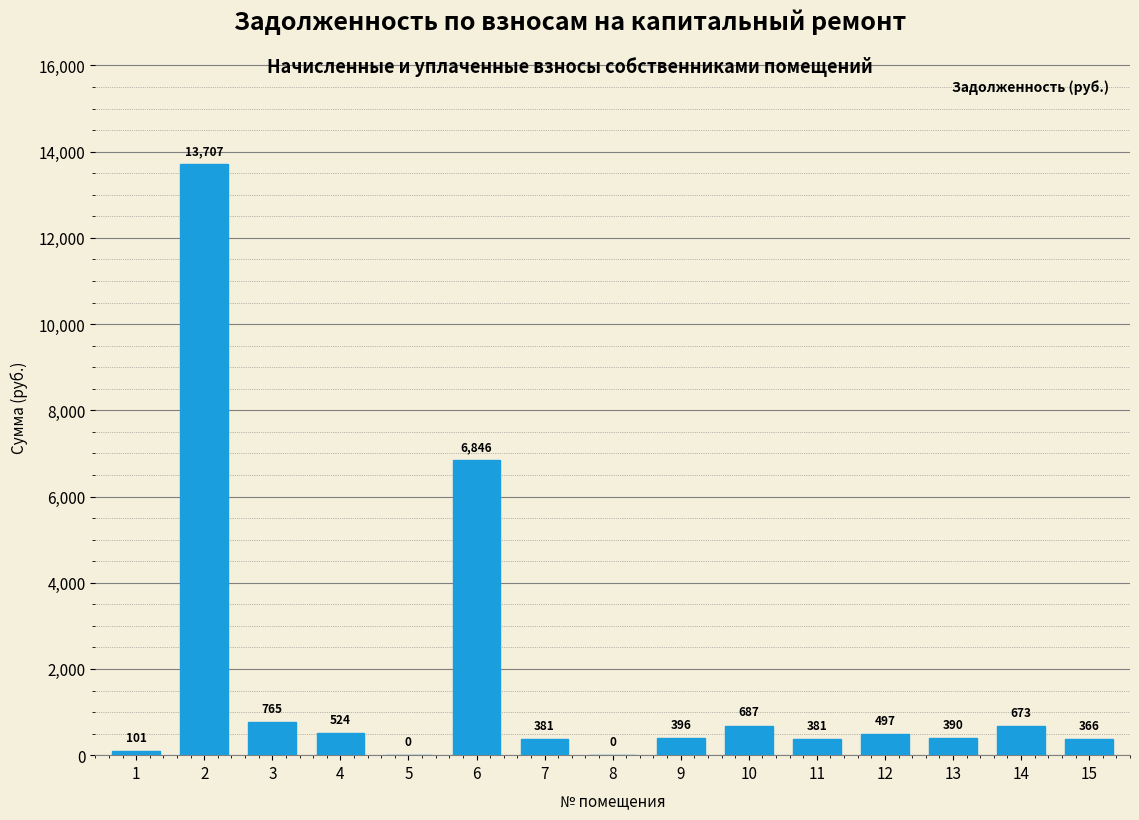

At which label is the value closest to 6853?

6